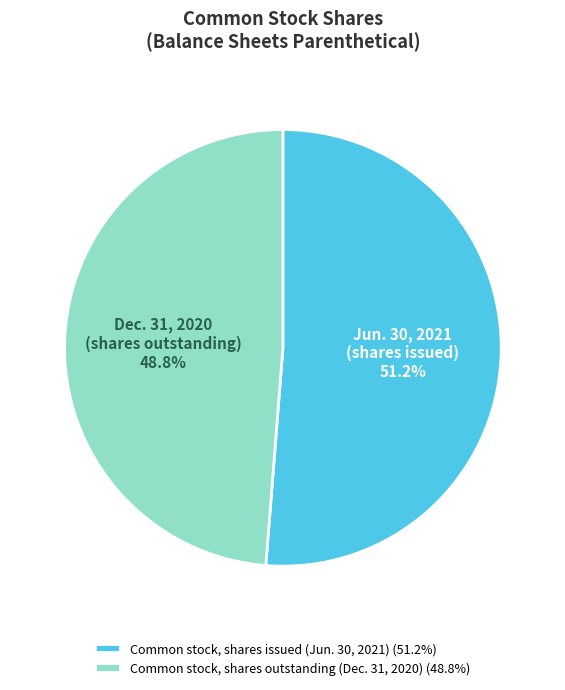

Which has a higher value, Common stock, shares issued (Jun. 30, 2021) (51.2%) or Common stock, shares outstanding (Dec. 31, 2020) (48.8%)?

Common stock, shares issued (Jun. 30, 2021) (51.2%)